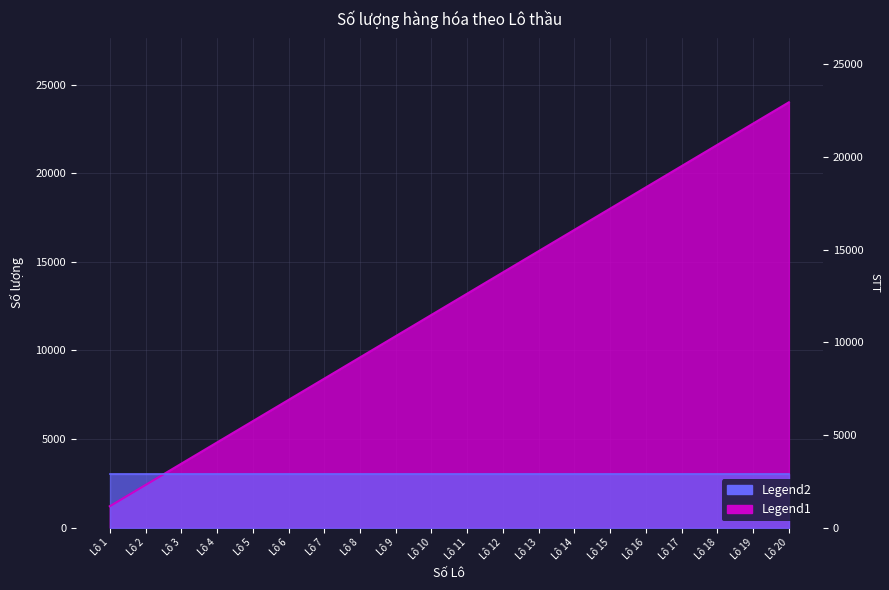

What is the sum of the values at Lô 4 and Lô 12?

19200